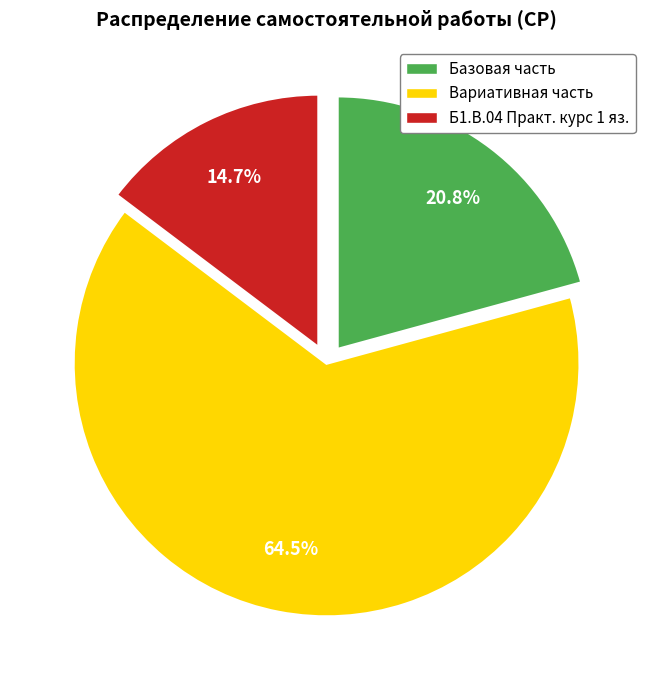

How many slices are in this pie chart?

3